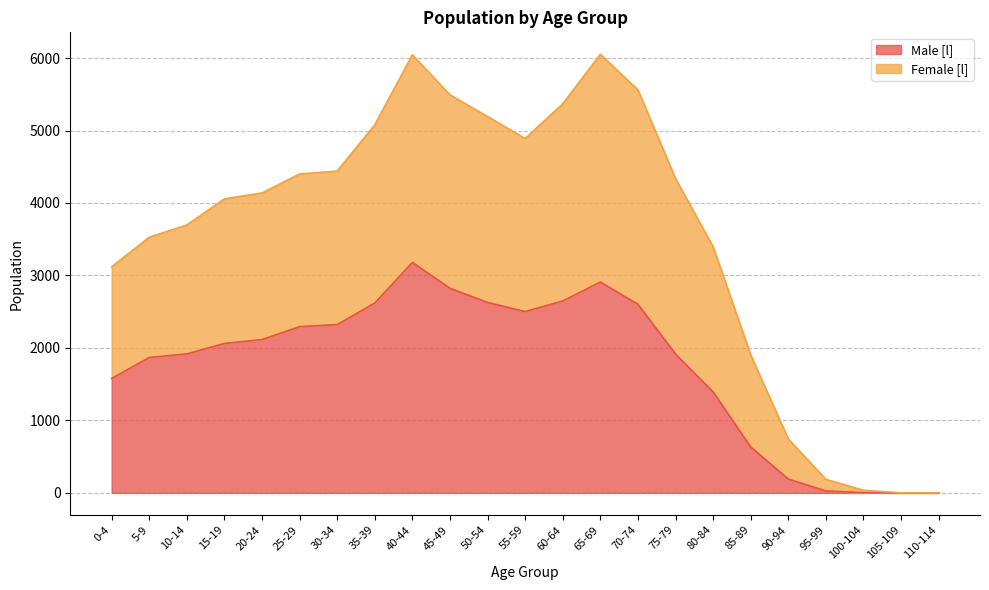

Which has a higher value, 65-69 or 15-19?

65-69